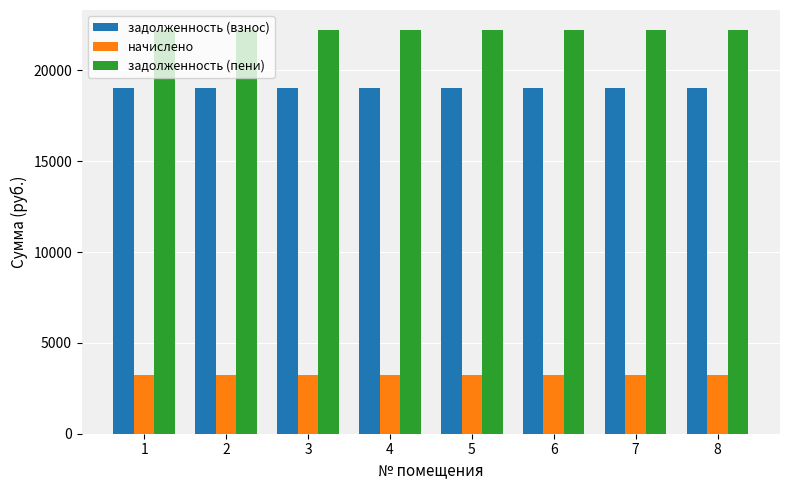

Read the начислено value at 1.

3207.6